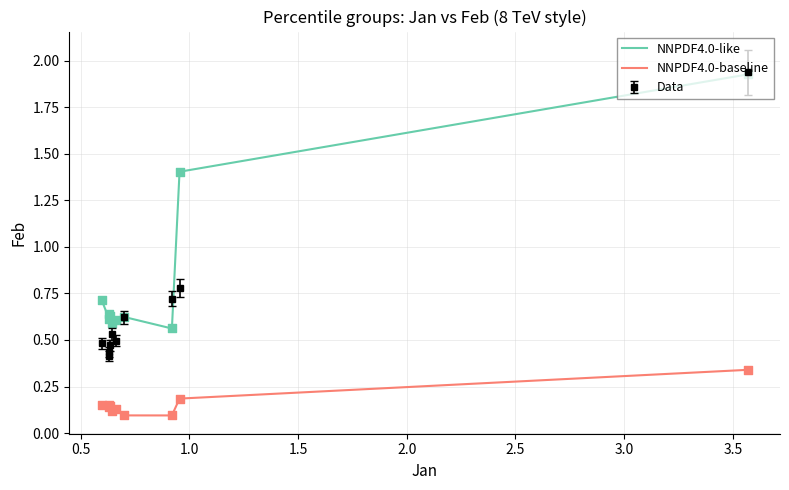

Which series has the largest total across all categories?

NNPDF4.0-like